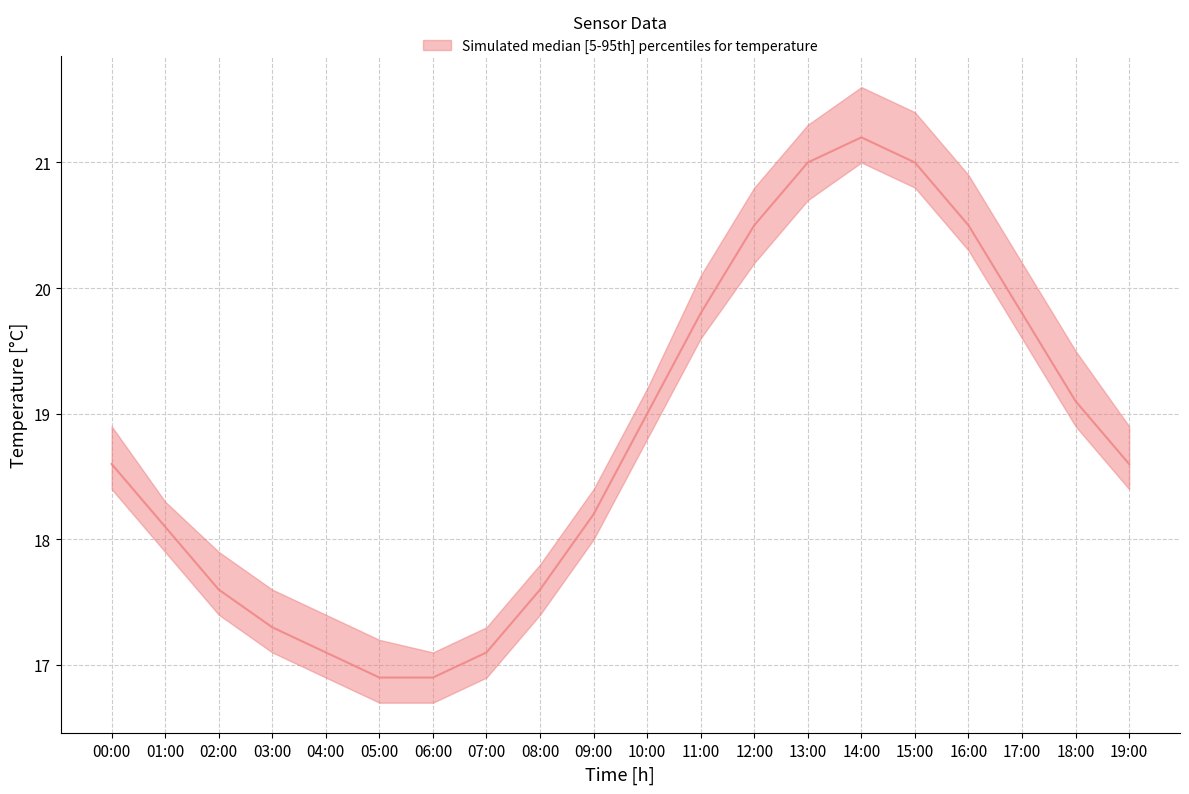

What is the greatest value displayed?

21.6